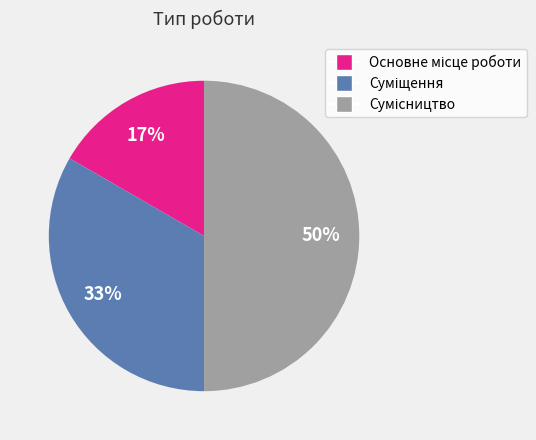

To the nearest percent, what is the difference between the largest and smallest slice percentages?

33%